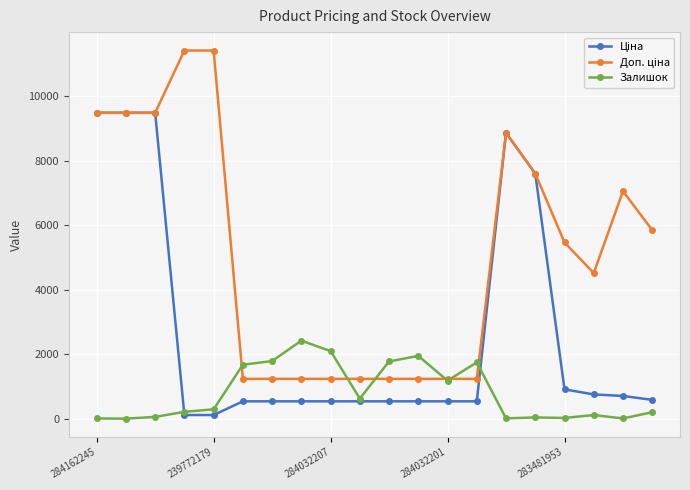

What is the greatest value displayed?

11410.0